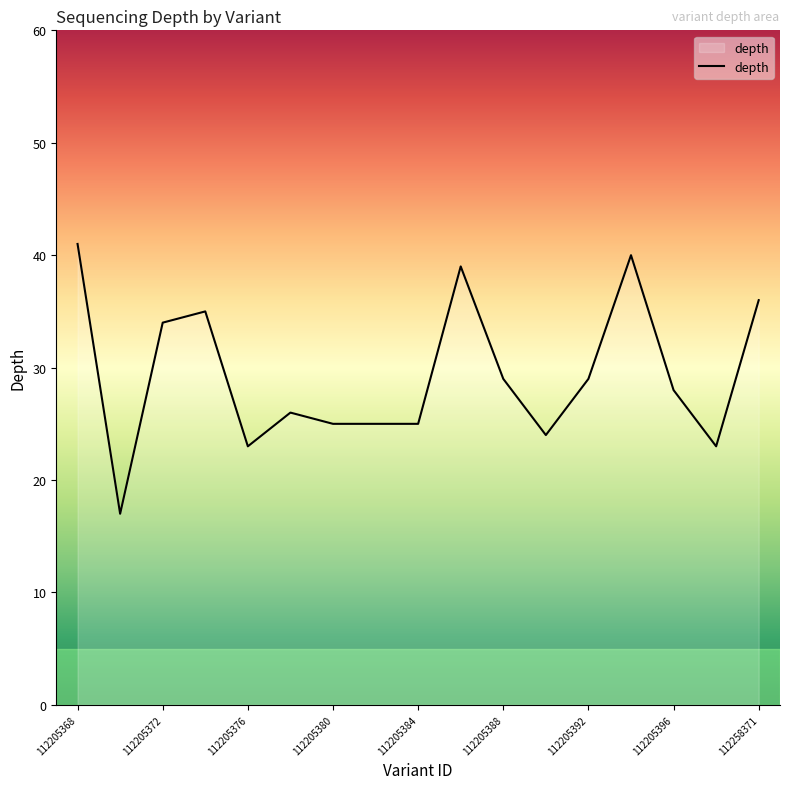

What is the minimum value shown in the chart?

17